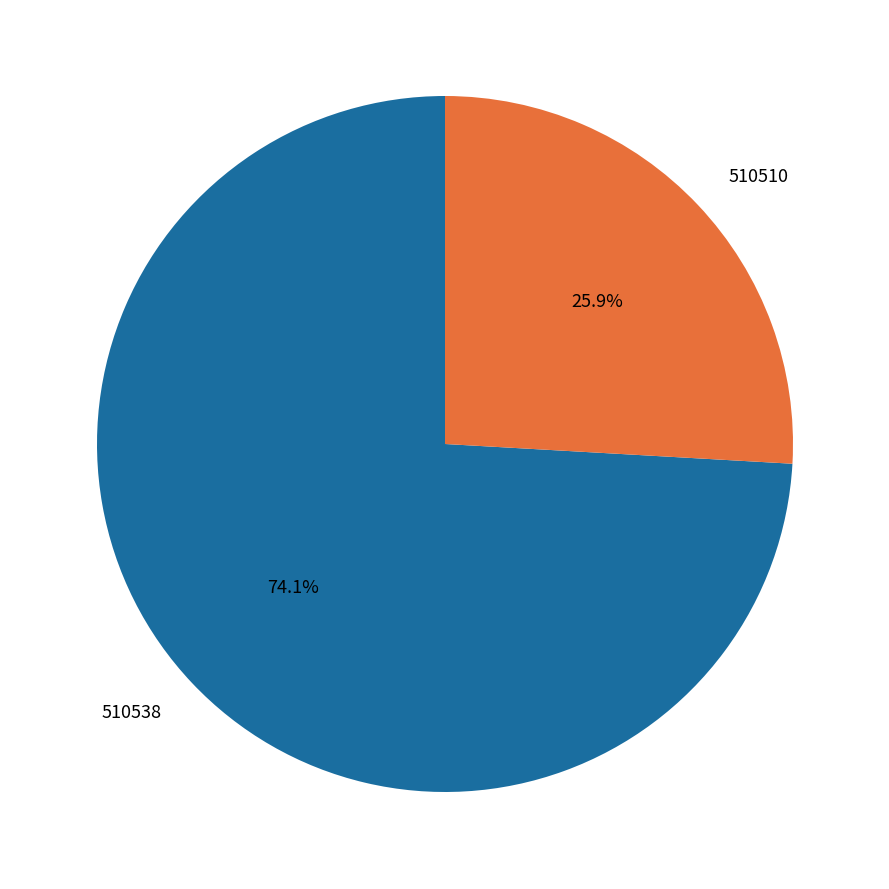

How many slices are in this pie chart?

2